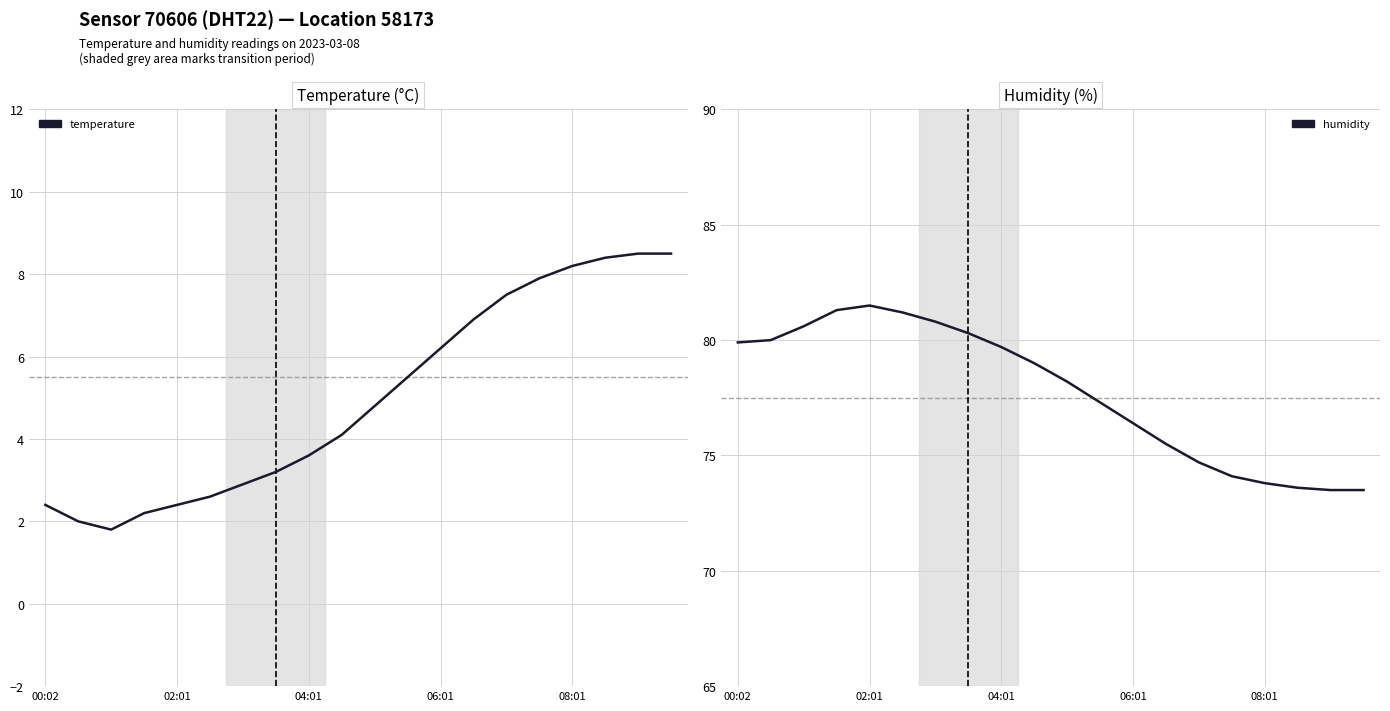

What is the difference between the highest and lowest values at 14?

67.2